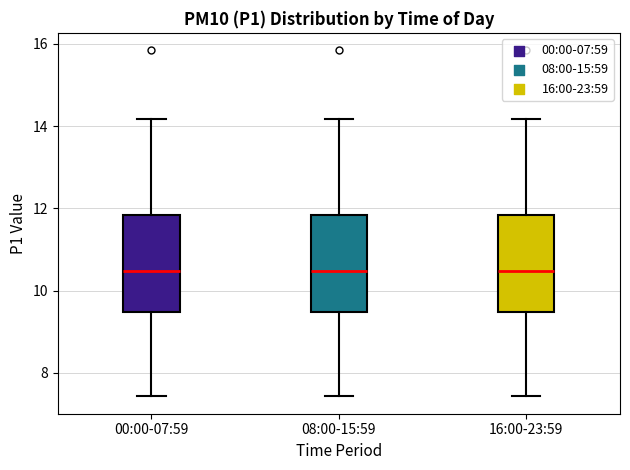

Reading left to right, transcribe this box plot: for each box, give where its median line is, the range the box spans, and where its two whiskers end, as read against the y-axis. The values are not printed on the chart, so give them approximately, as read against the axis.

00:00-07:59: median 10.4, box 9.4 to 11.8, whiskers 7.4 to 14.2
08:00-15:59: median 10.4, box 9.4 to 11.8, whiskers 7.4 to 14.2
16:00-23:59: median 10.4, box 9.4 to 11.8, whiskers 7.4 to 14.2